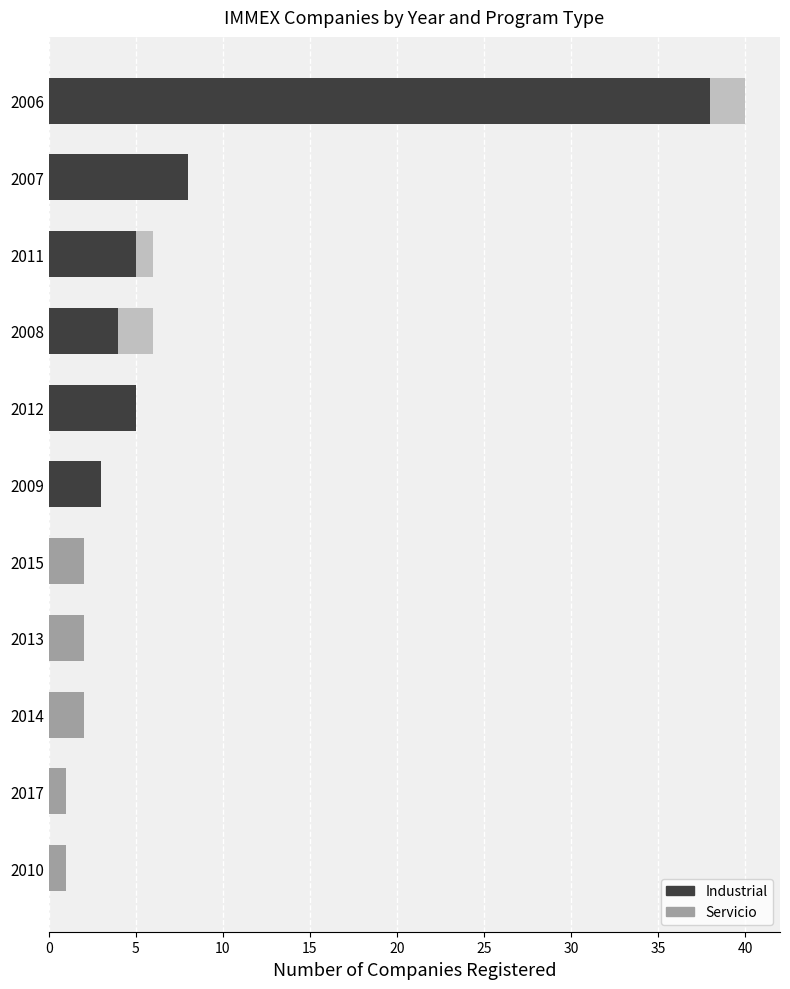

What is the sum of all Industrial values?

71